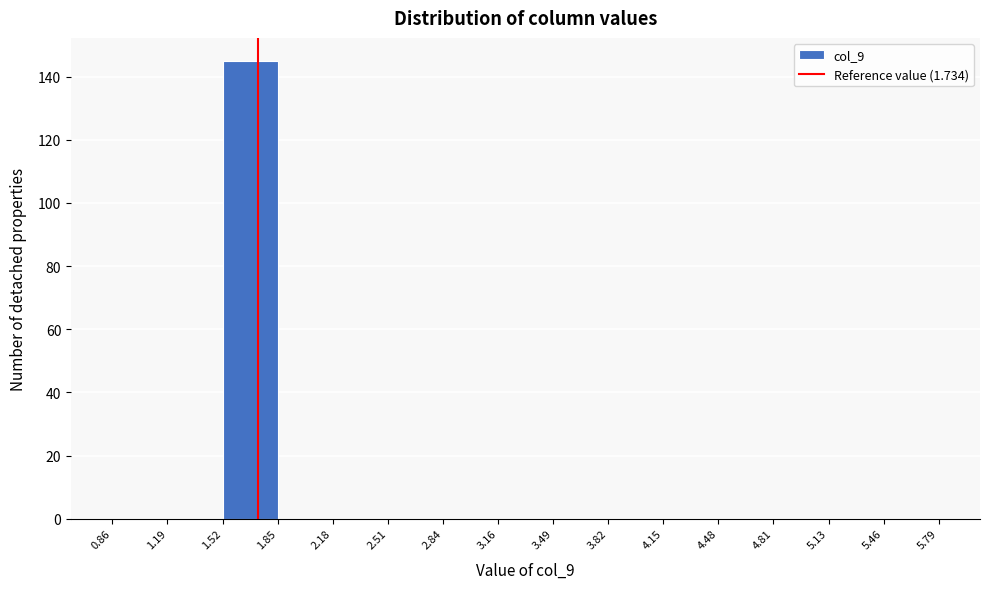

Reading left to right, transcribe this chart: for each bar, give the range it covers on the x-axis and its height. The values are not printed on the chart, so give them approximately, as read against the axis.

0.86 to 1.19: 0
1.19 to 1.52: 0
1.52 to 1.85: 146
1.85 to 2.18: 0
2.18 to 2.51: 0
2.51 to 2.84: 0
2.84 to 3.16: 0
3.16 to 3.49: 0
3.49 to 3.82: 0
3.82 to 4.15: 0
4.15 to 4.48: 0
4.48 to 4.81: 0
4.81 to 5.13: 0
5.13 to 5.46: 0
5.46 to 5.79: 0